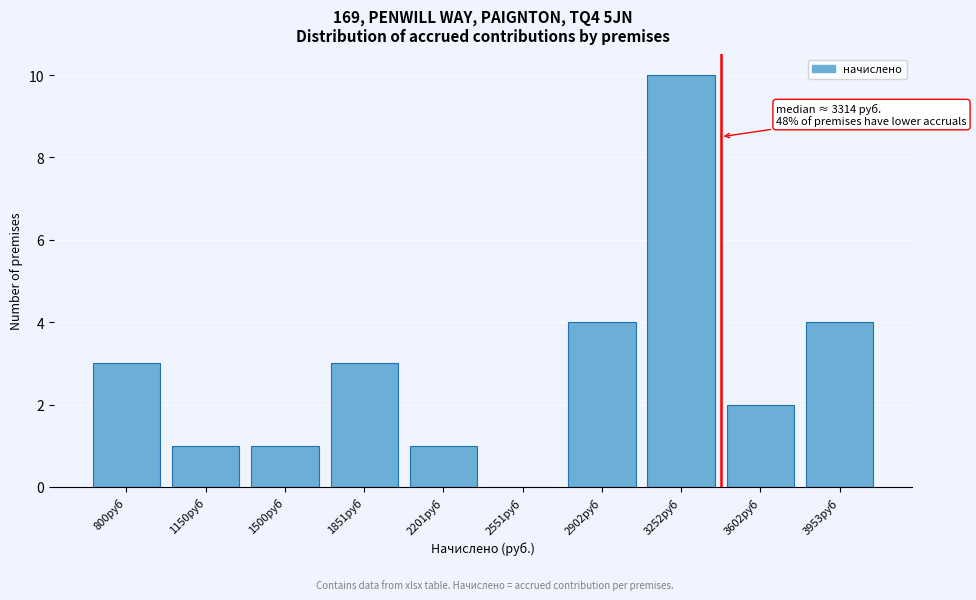

Reading left to right, list all the values displayed in this chart.

800руб=3	1150руб=1	1500руб=1	1851руб=3	2201руб=1	2551руб=0	2902руб=4	3252руб=10	3602руб=2	3953руб=4